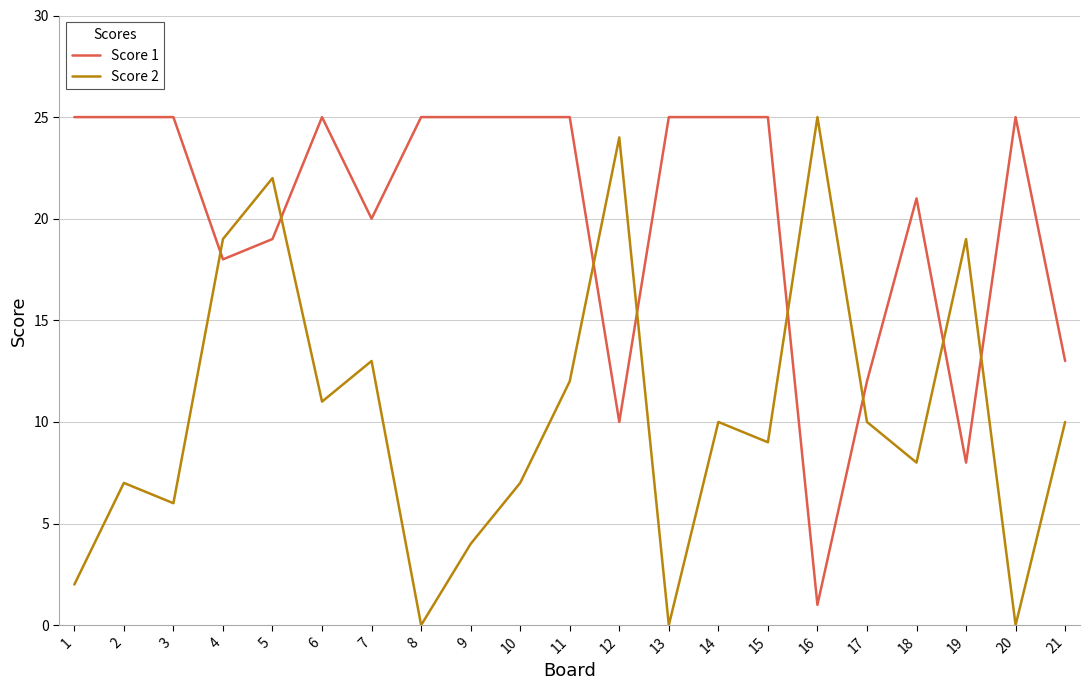

How many intersections are there between Score 1 and Score 2?

8